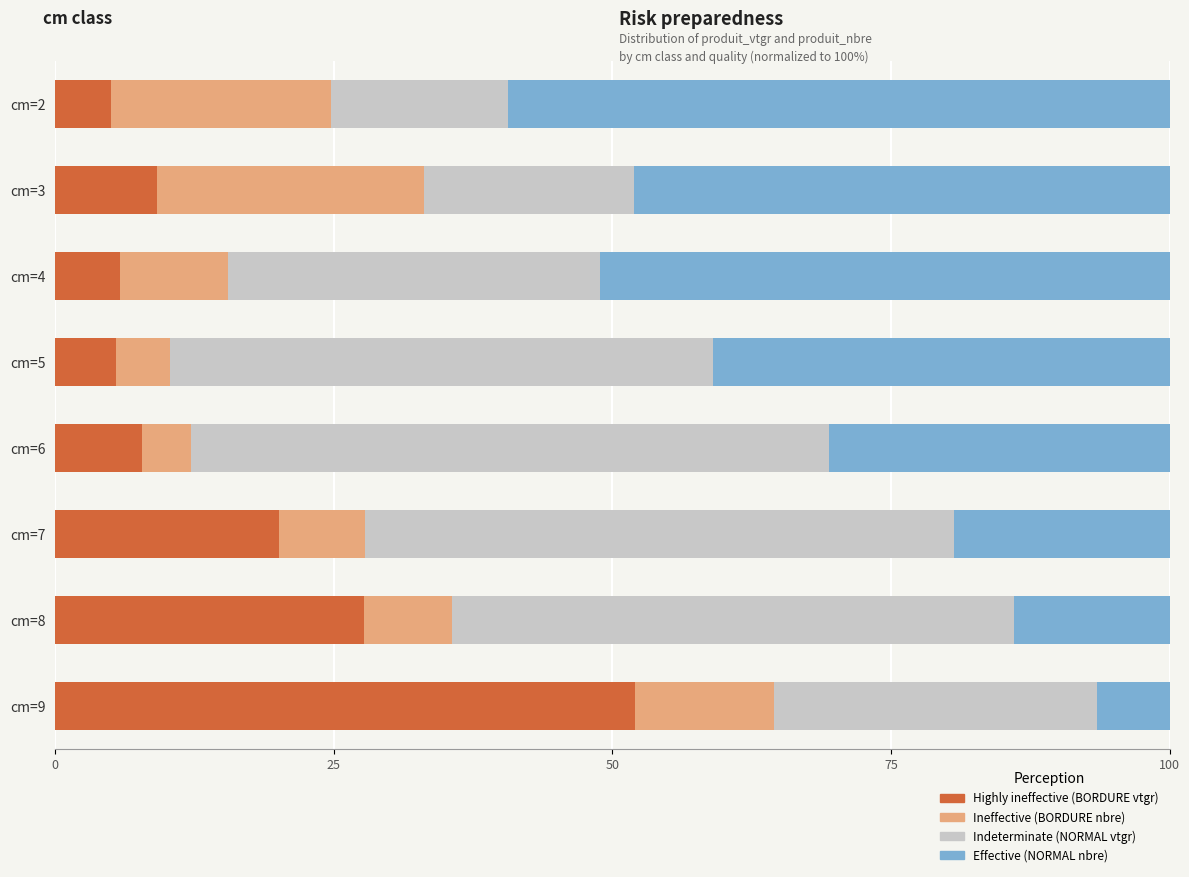

What is the total value across all series at cm=8?

100.0